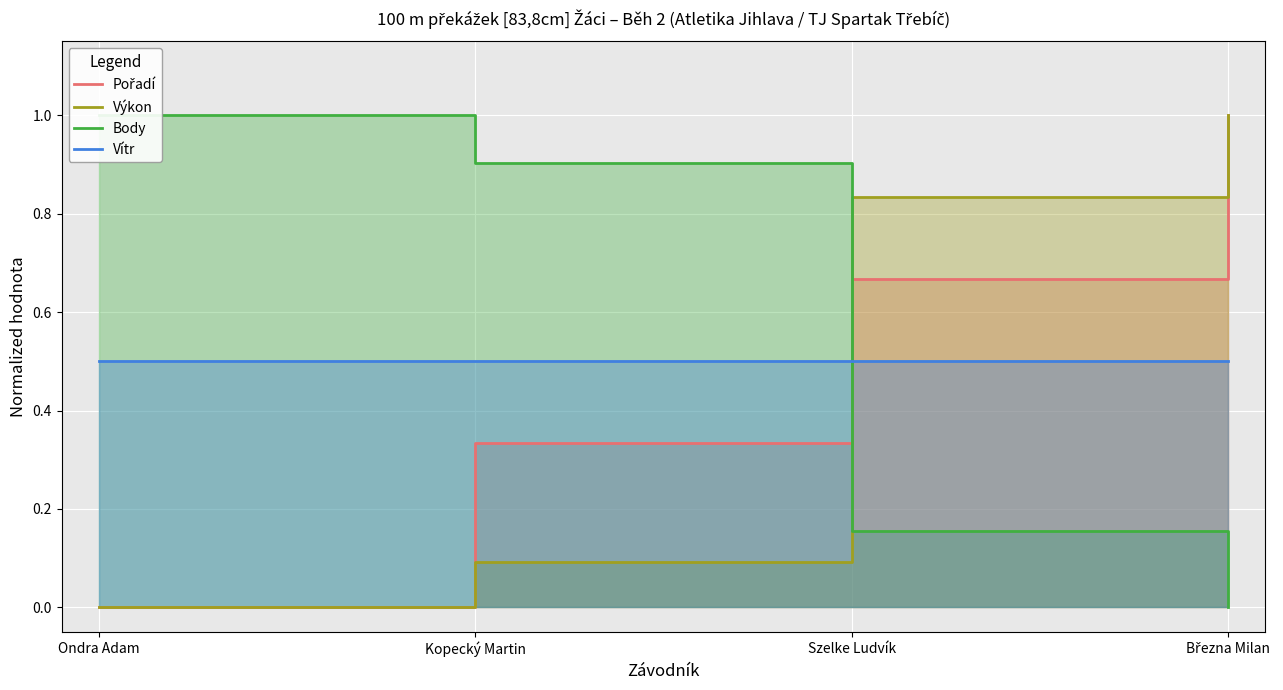

What is the label of the 4th point from the right?

Ondra Adam